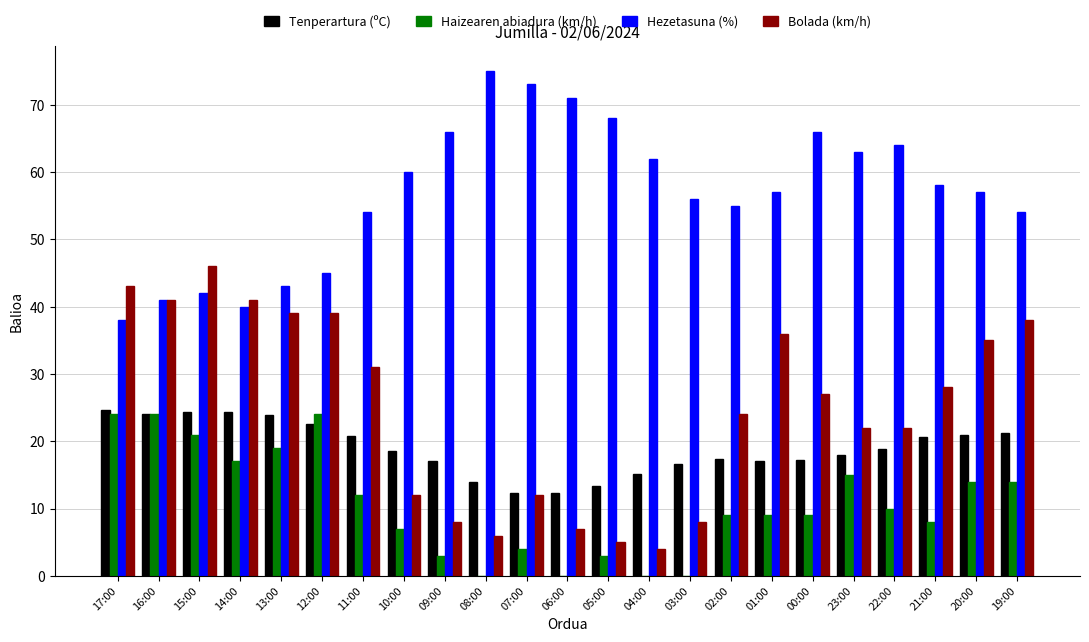

What is the total value across all series at 21:00?

114.6